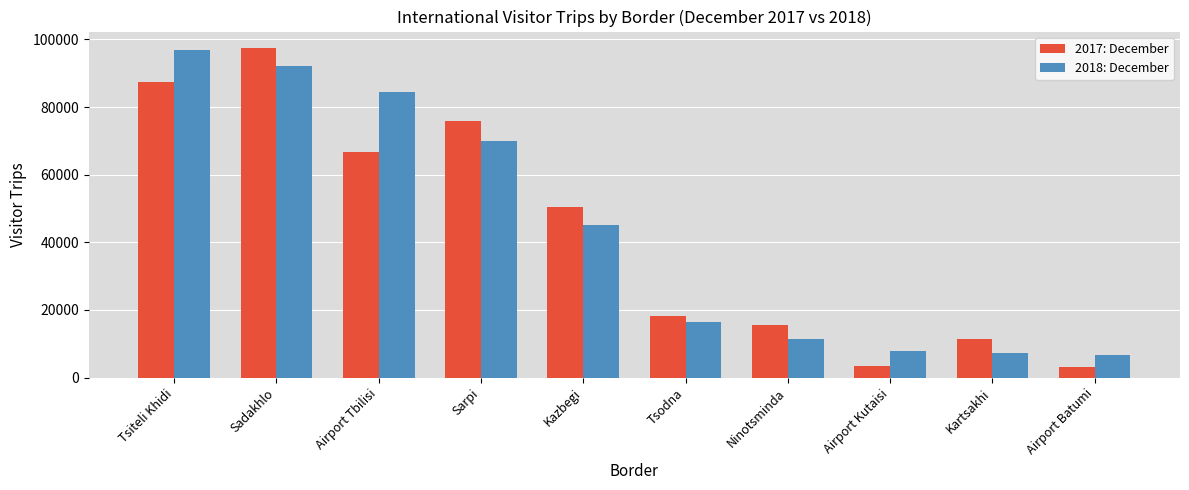

Which series has the largest range (max minus min)?

2017: December